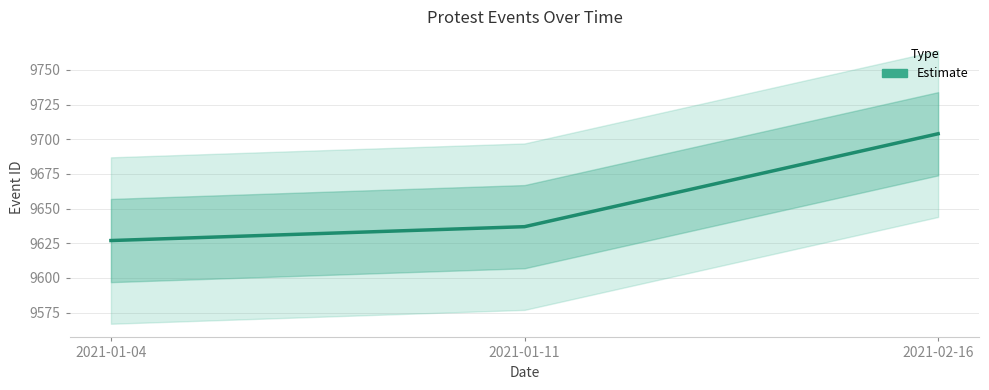

Does the chart have visible grid lines?

Yes